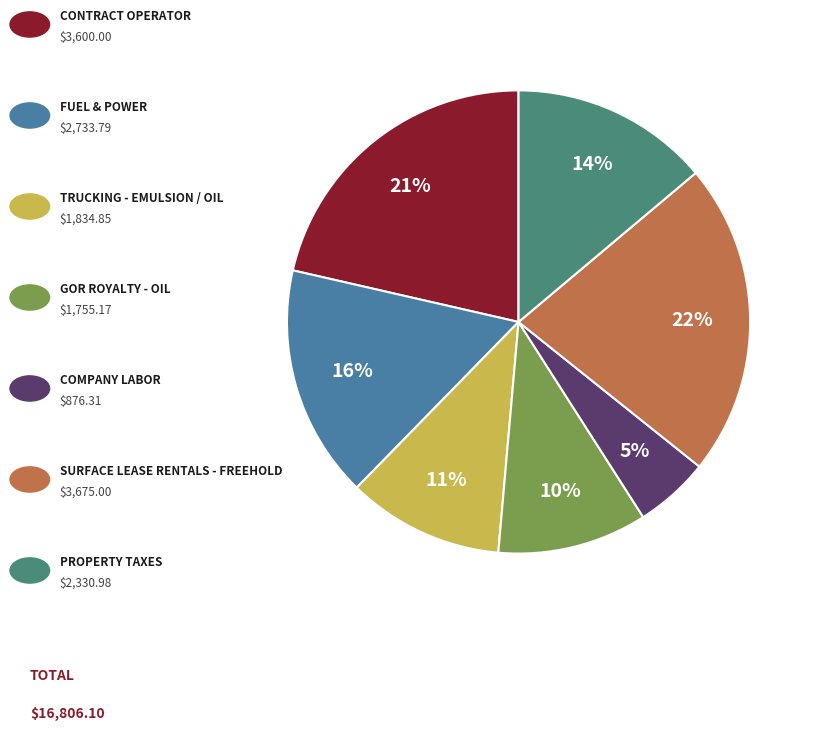

To the nearest percent, what is the difference between the largest and smallest slice percentages?

17%